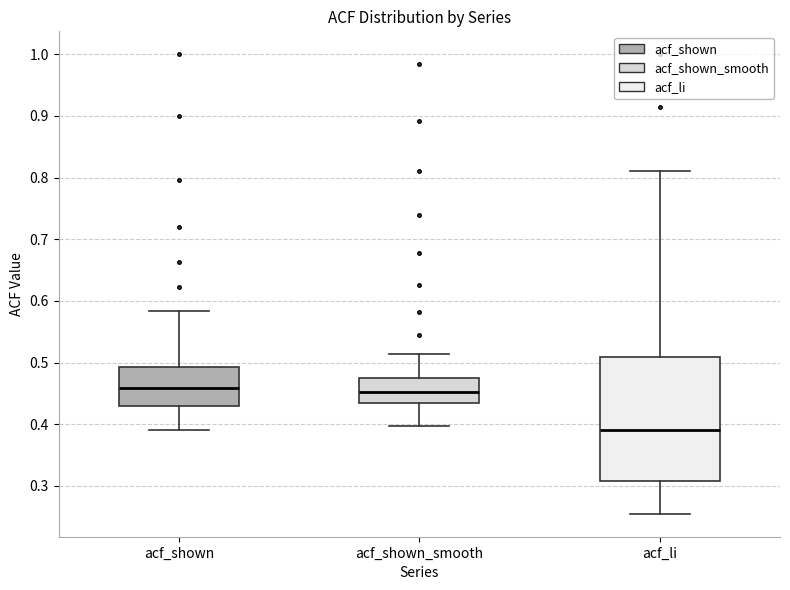

Where is the upper edge of the box for acf_li on the y-axis? The values are not printed on the chart, so give them approximately, as read against the axis.

0.51